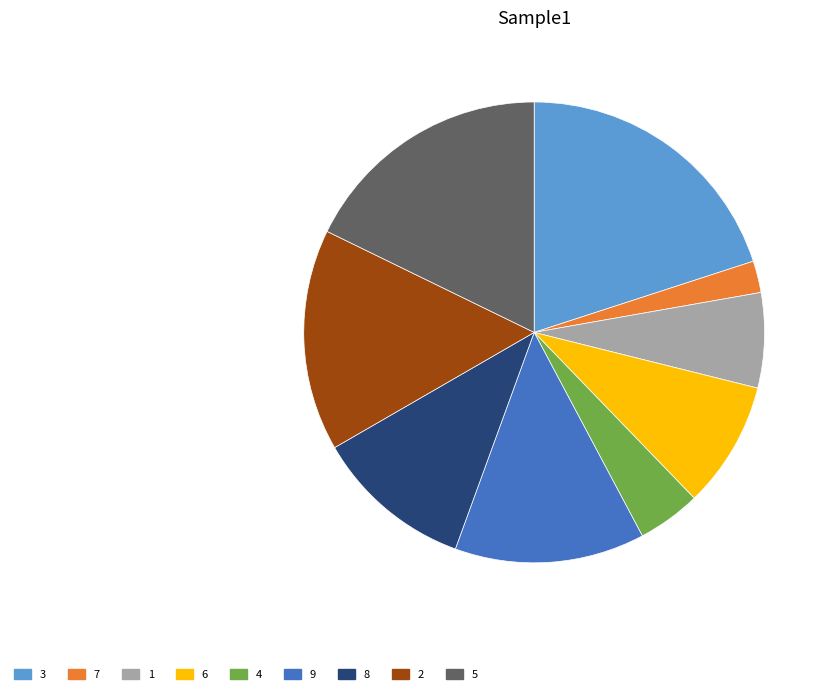

Combined, do 3 and 4 account for over 50%?

No